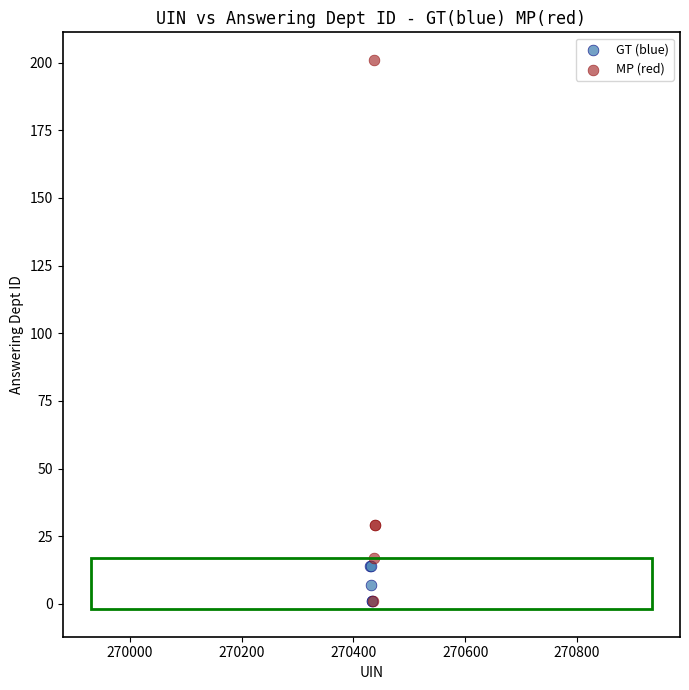

Which series contains the highest Y value?

MP (red)